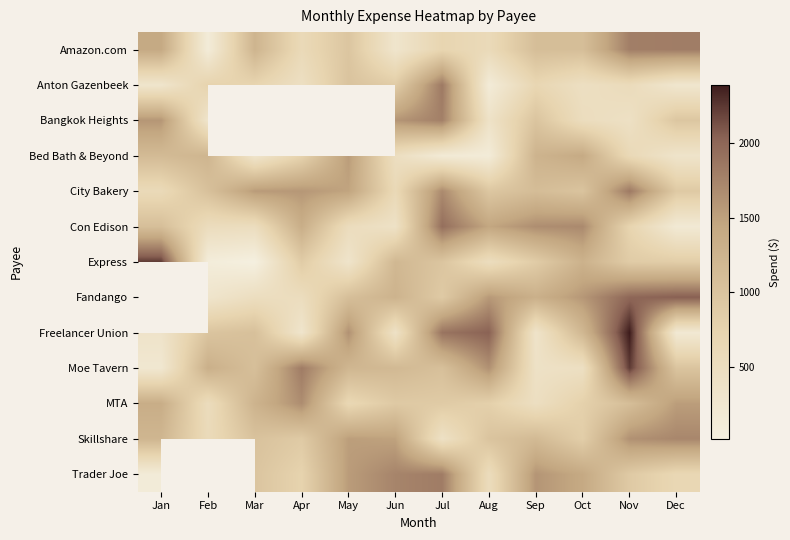

At how many categories does at least one series exceed 1227?

12